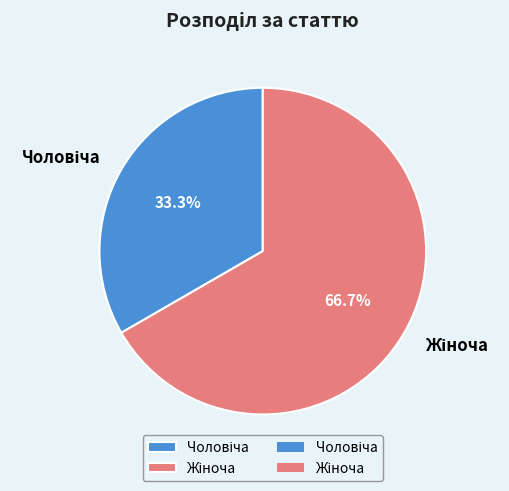

Does any single category account for the majority?

Yes